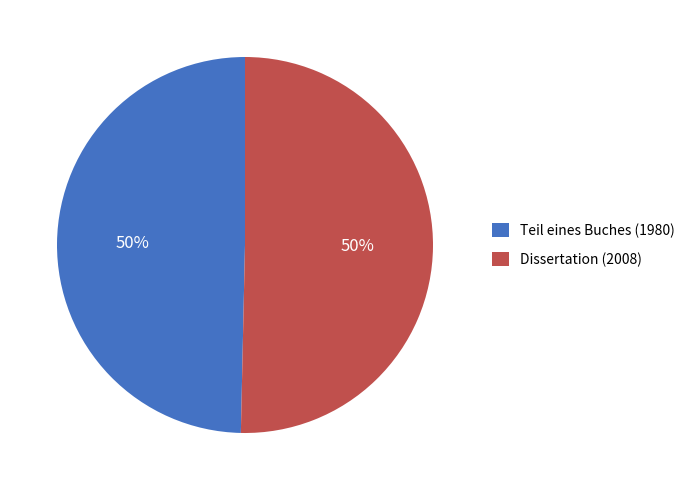

Is it true that Dissertation (2008) is 50% of the pie?

True